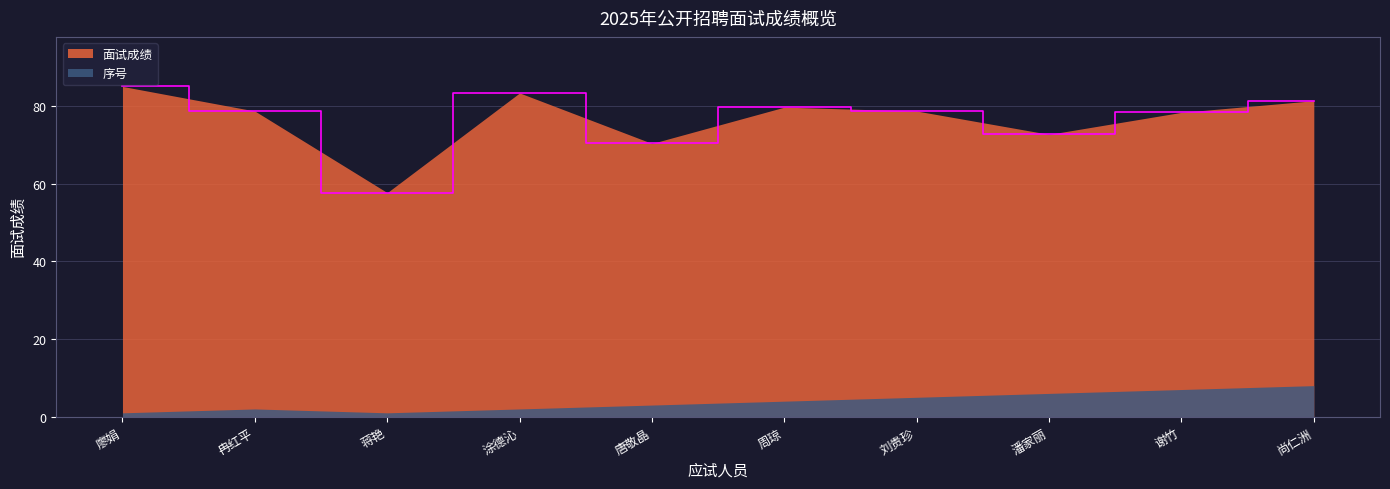

List the labels in order of value, smallest first.

蒋艳, 唐敬晶, 潘家丽, 谢竹, 冉红平, 刘贵珍, 周琼, 尚仁洲, 涂德沁, 廖娟